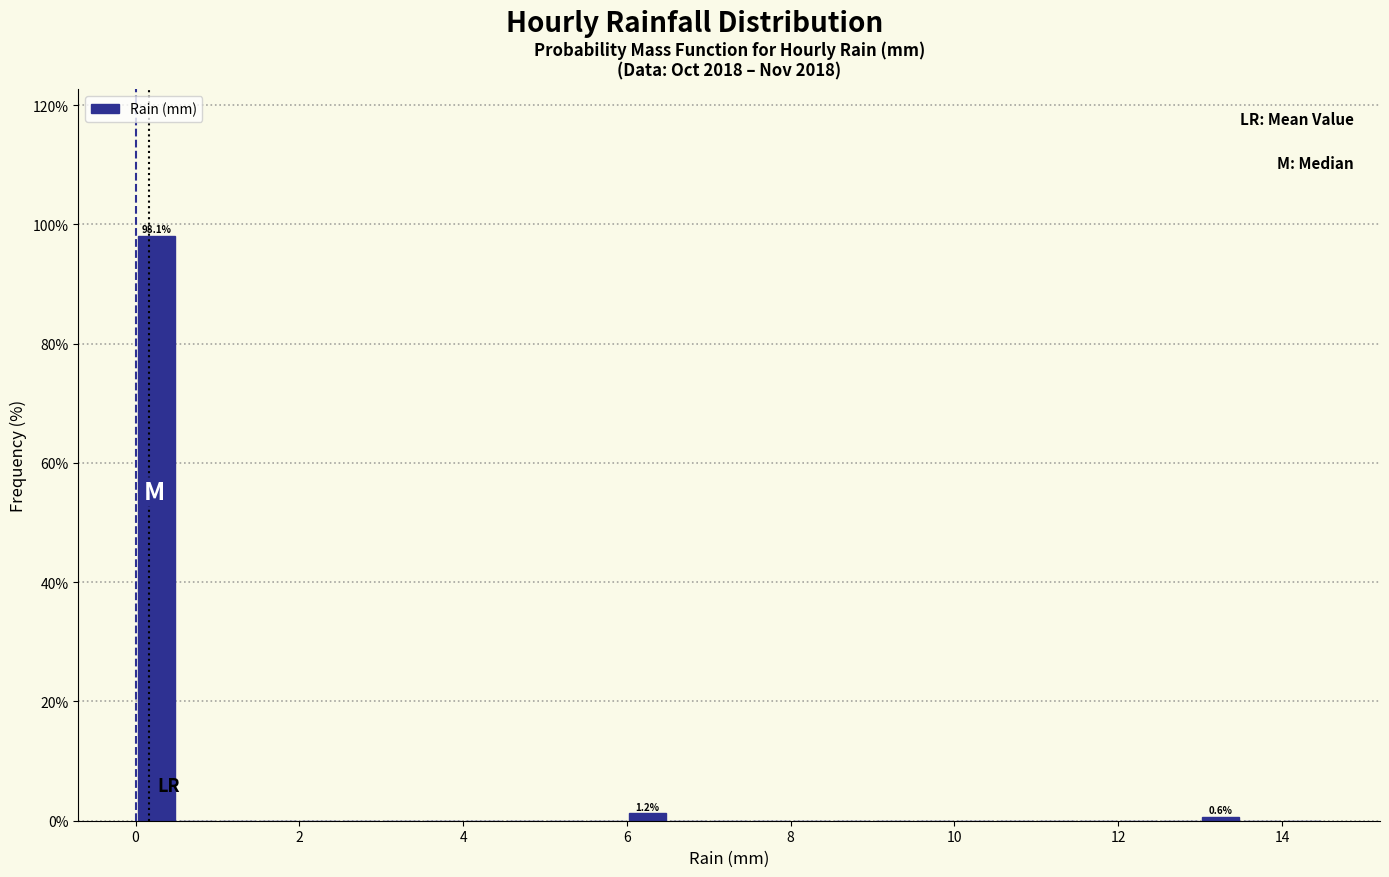

Around what value on the x-axis is the tallest bar? Give the approximate position of its centre, as read against the axis.

0.2